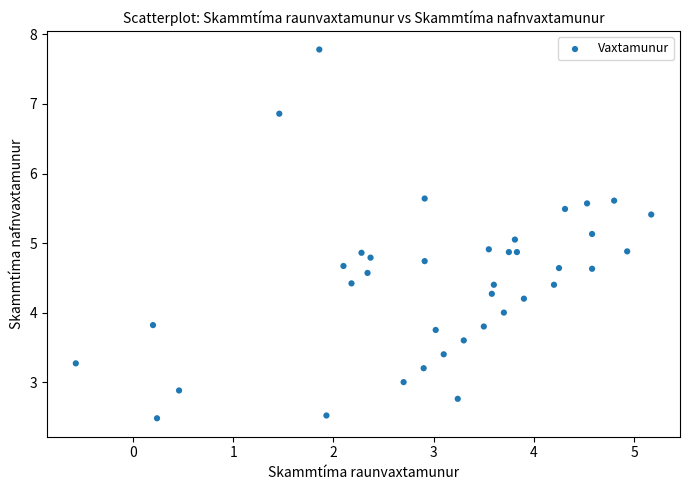

What is the range of X values (max minus min)?

5.7